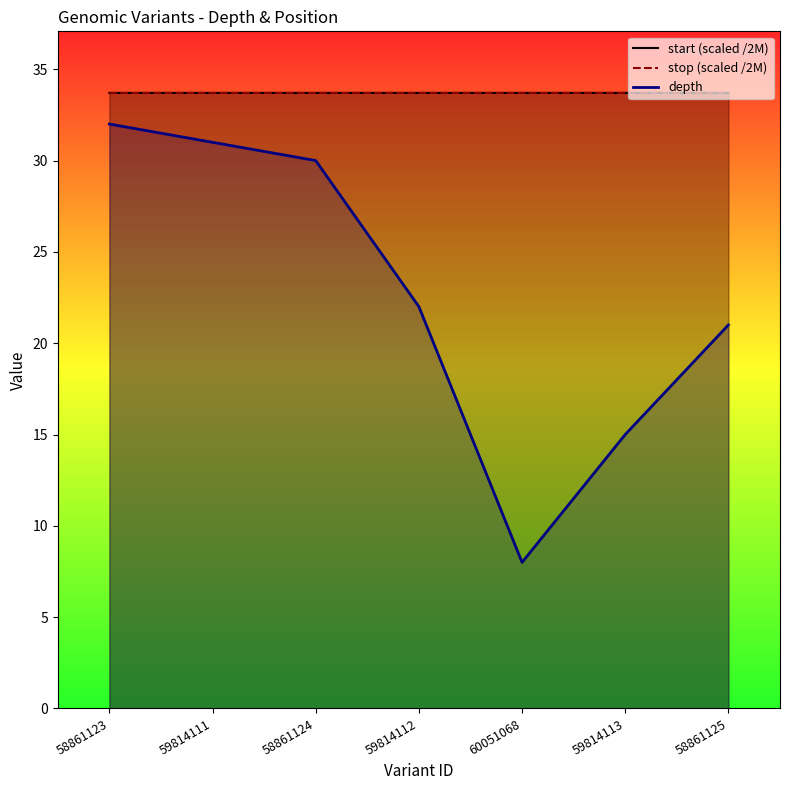

Which series changed the most between 58861123 and 59814111?

depth